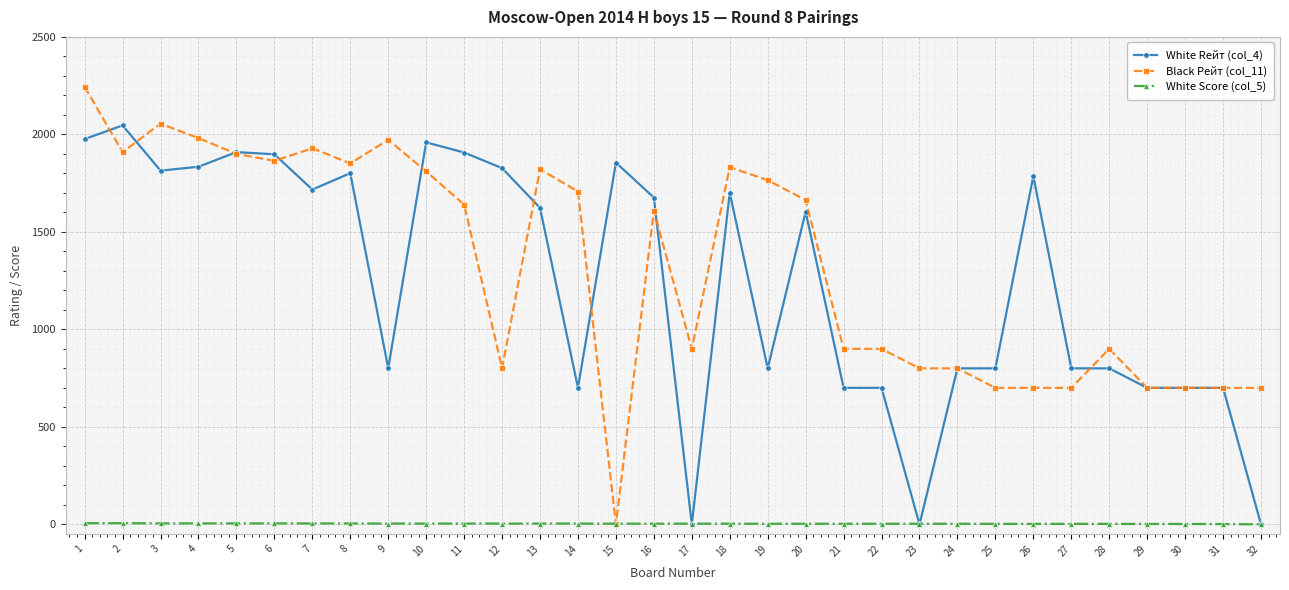

List the series in order of their peak value, highest first.

Black Рейт (col_11), White Rейт (col_4), White Score (col_5)